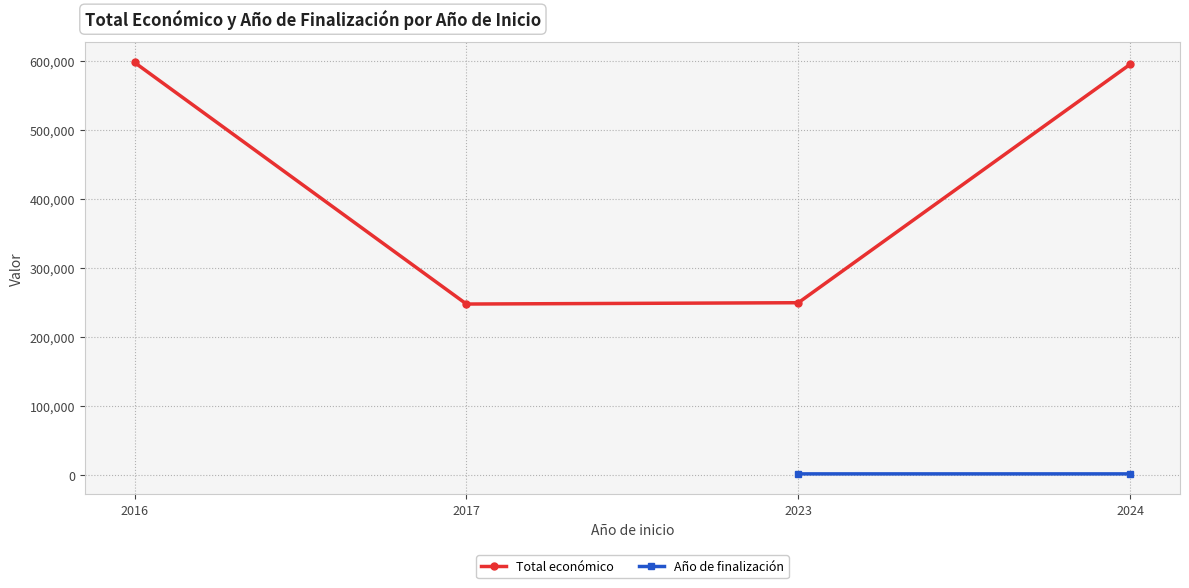

List the series in order of their peak value, lowest first.

Año de finalización, Total económico